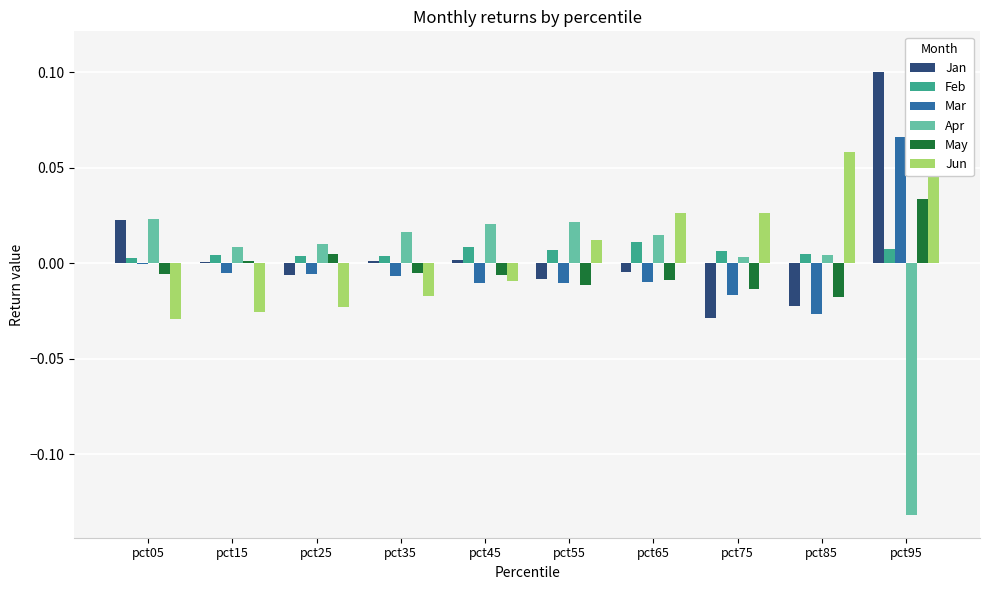

Are the bars grouped side by side (vs. stacked)?

Yes